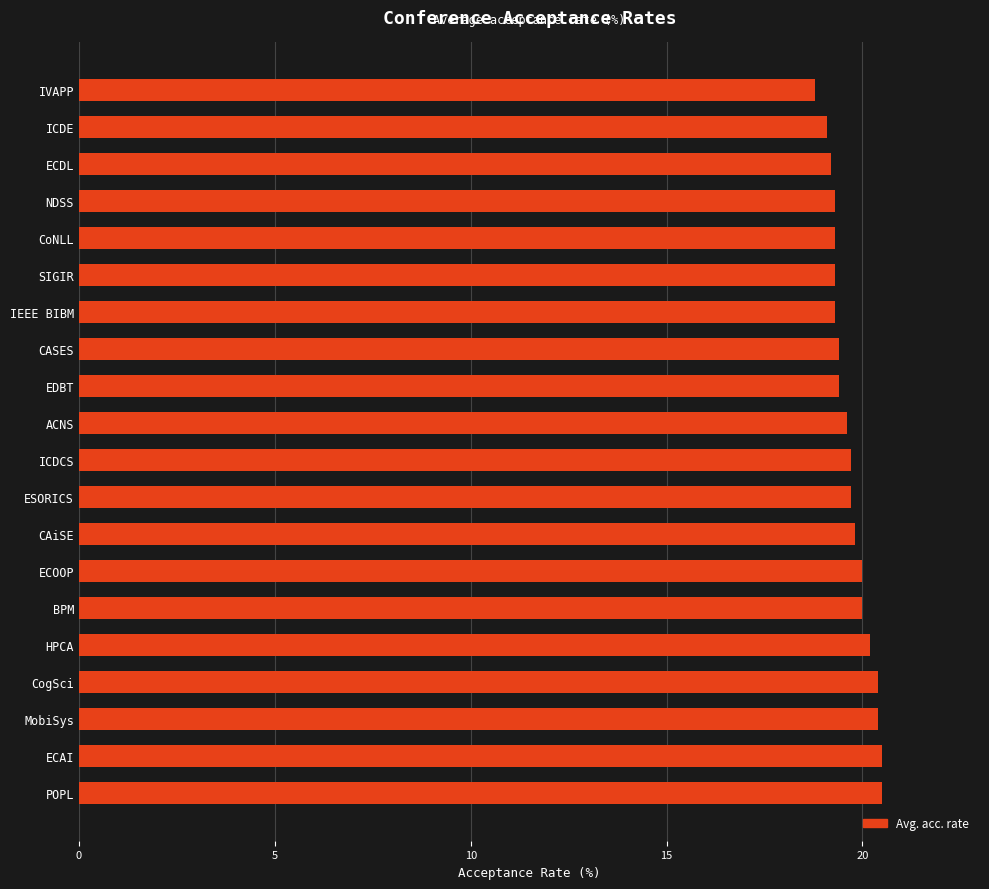

True or false: the data shows 19.7 at ESORICS.

True